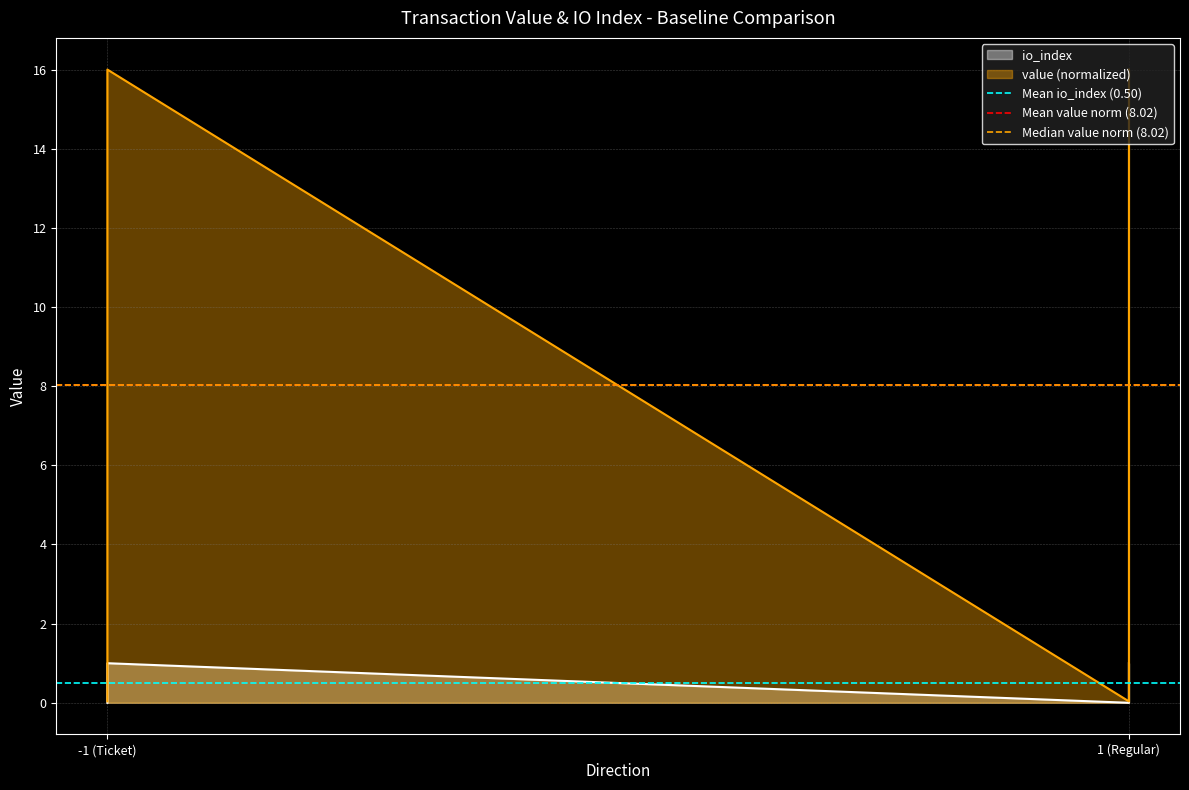

What is the label of the 1st point from the left?

-1 (Ticket)